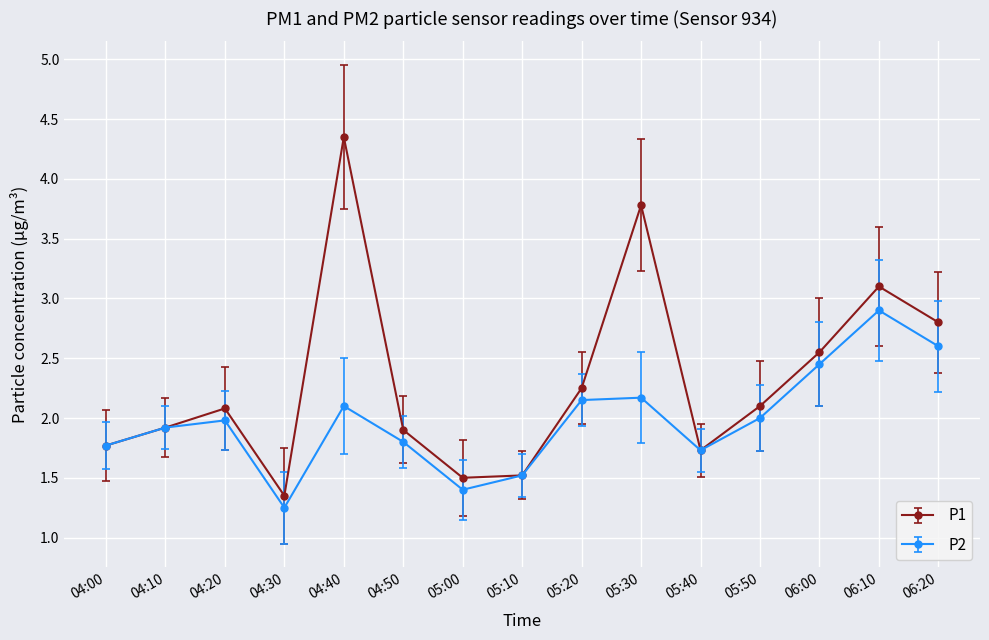

At which category does the chart reach its peak across all series?

04:40